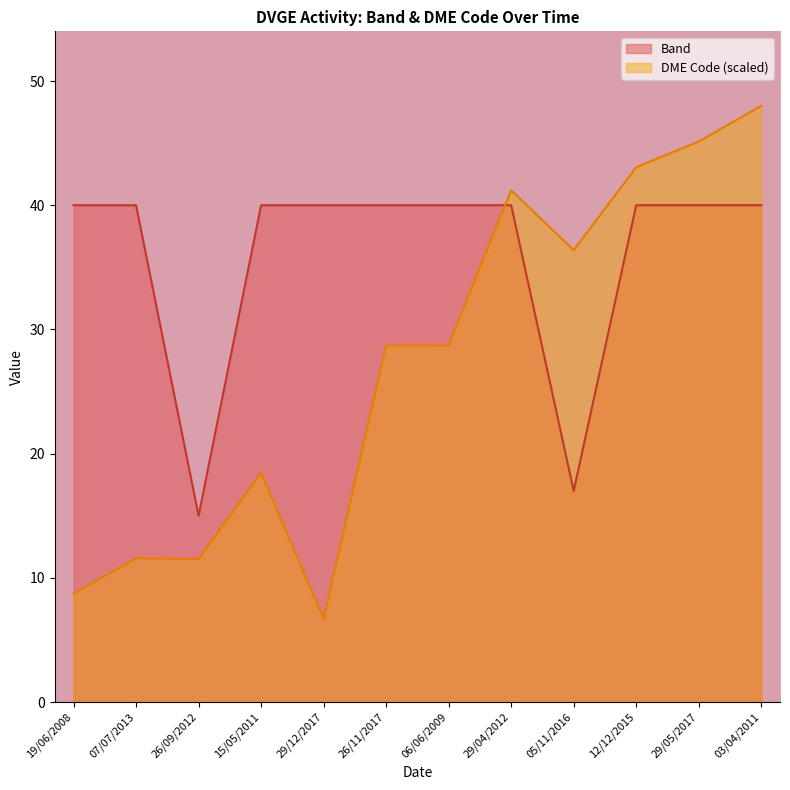

True or false: DME Code and Band cross at least once.

True